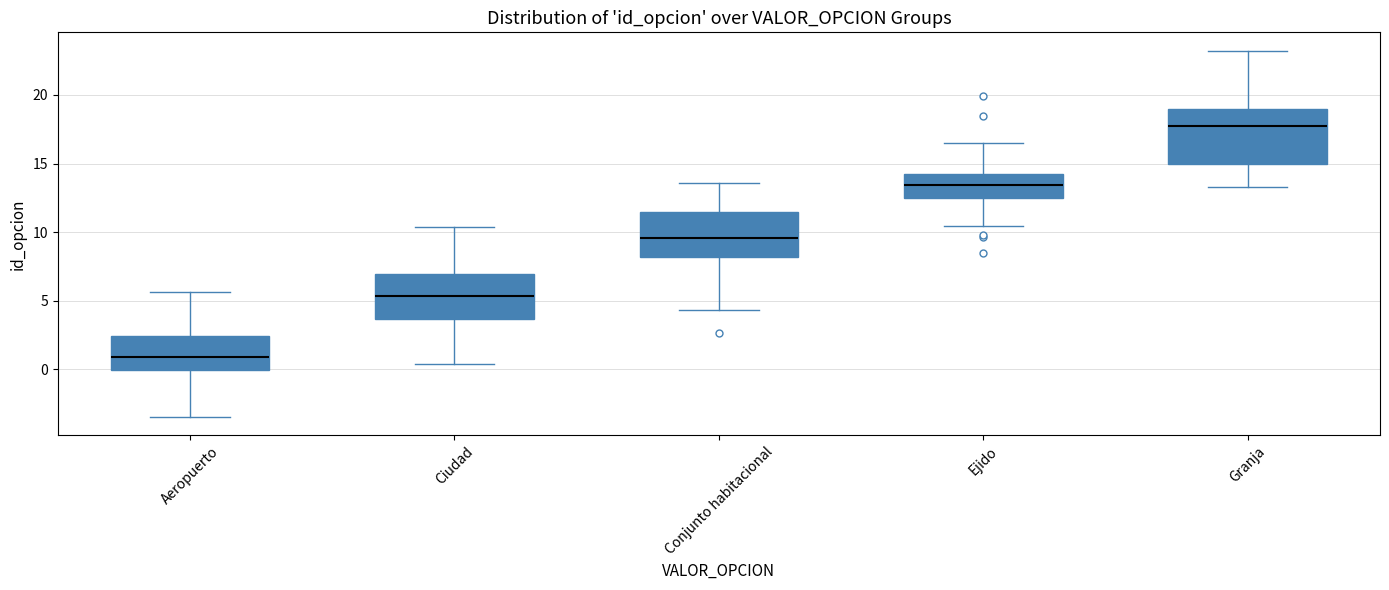

Which box has the highest median line?

Granja